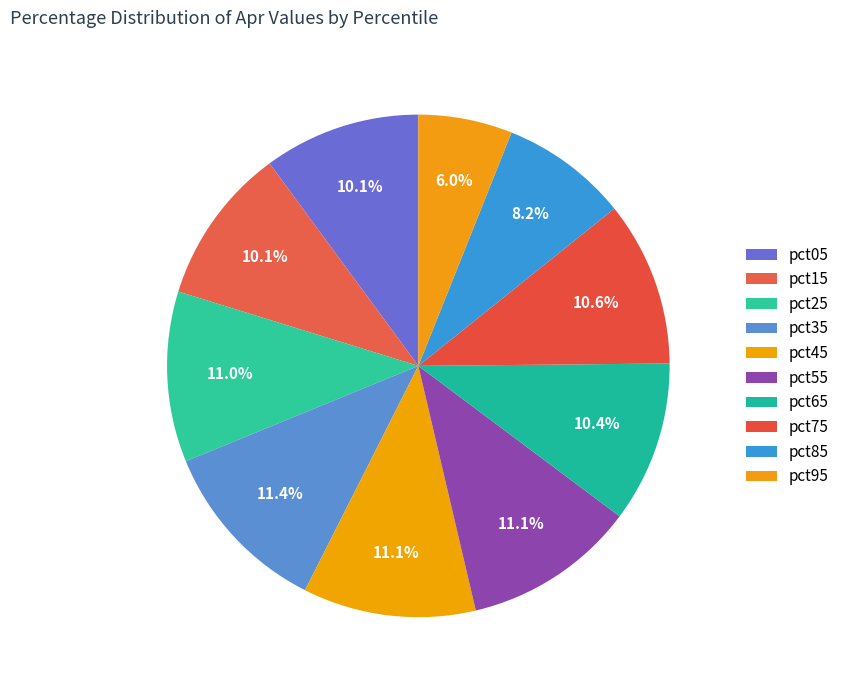

How many segments does this pie chart have?

10